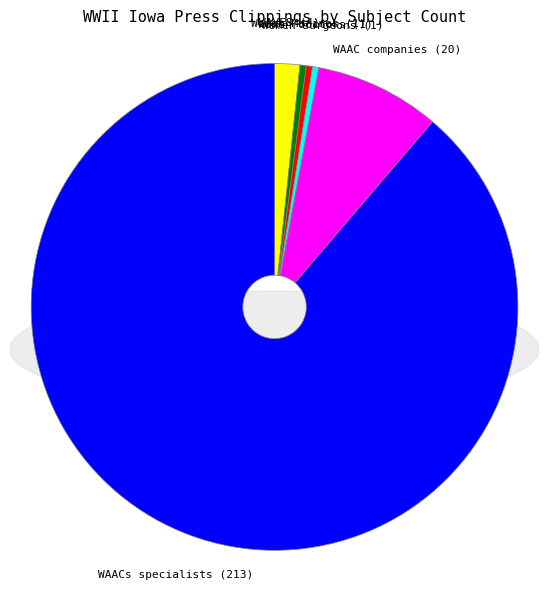

Do women doctors and WAAC companies together represent more than half of the pie?

No